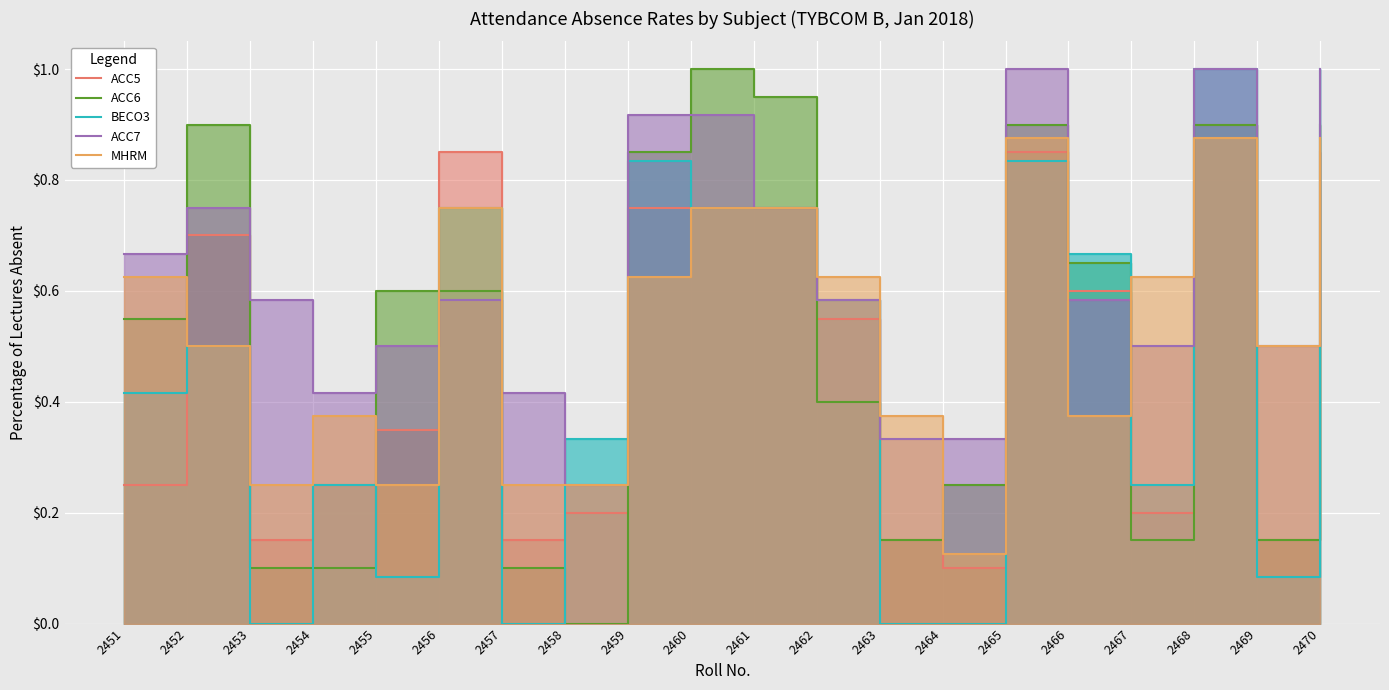

What value does the ACC7 series have at 2468?

1.0